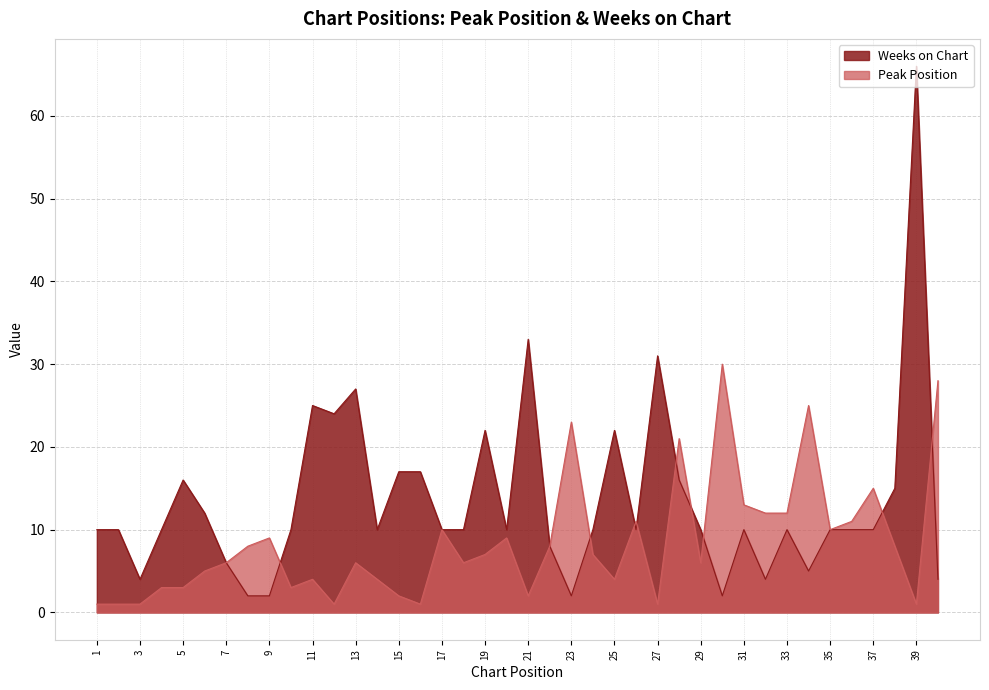

Which category has the lowest value in the Peak Position series?

1